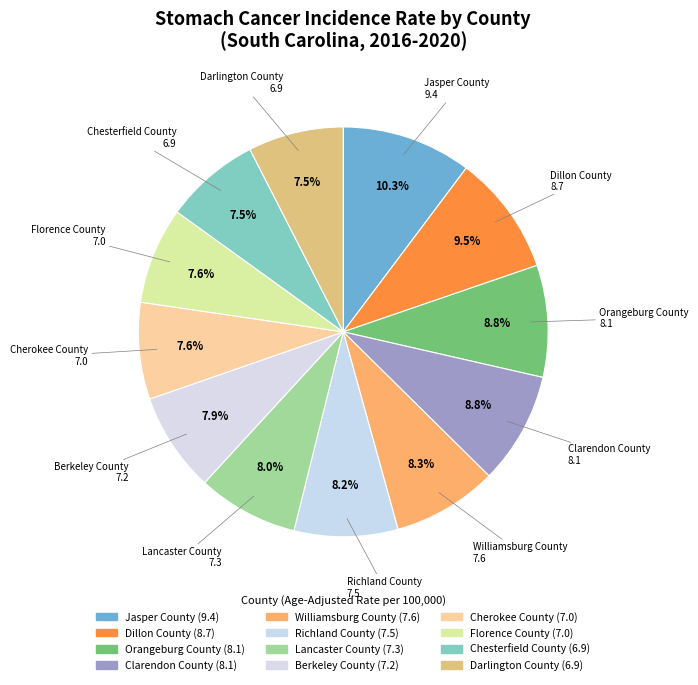

Which category has the biggest portion of the pie?

Jasper County